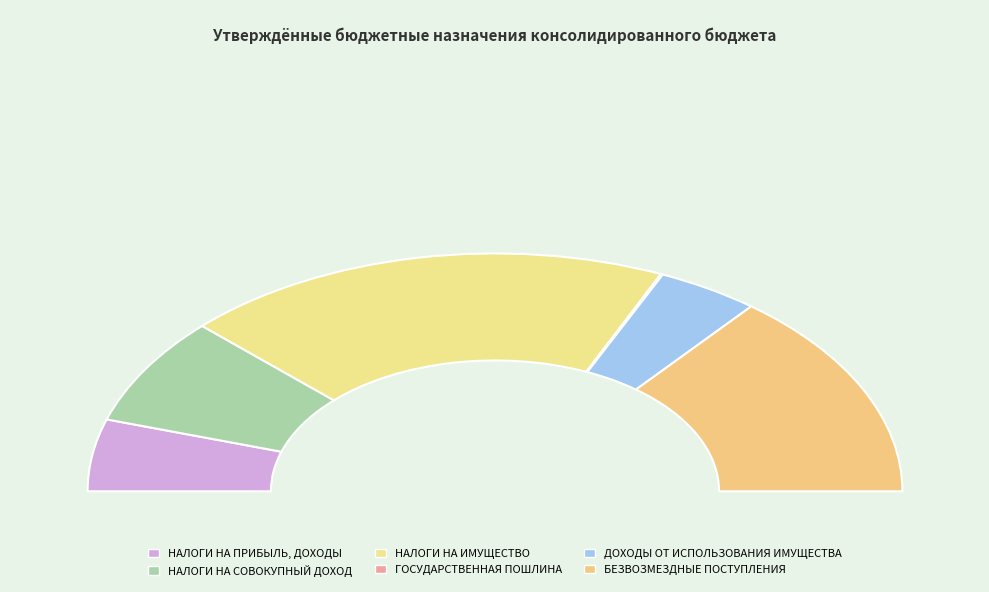

Is the sum of НАЛОГИ НА ПРИБЫЛЬ, ДОХОДЫ and НАЛОГИ НА ИМУЩЕСТВО greater than half?

No